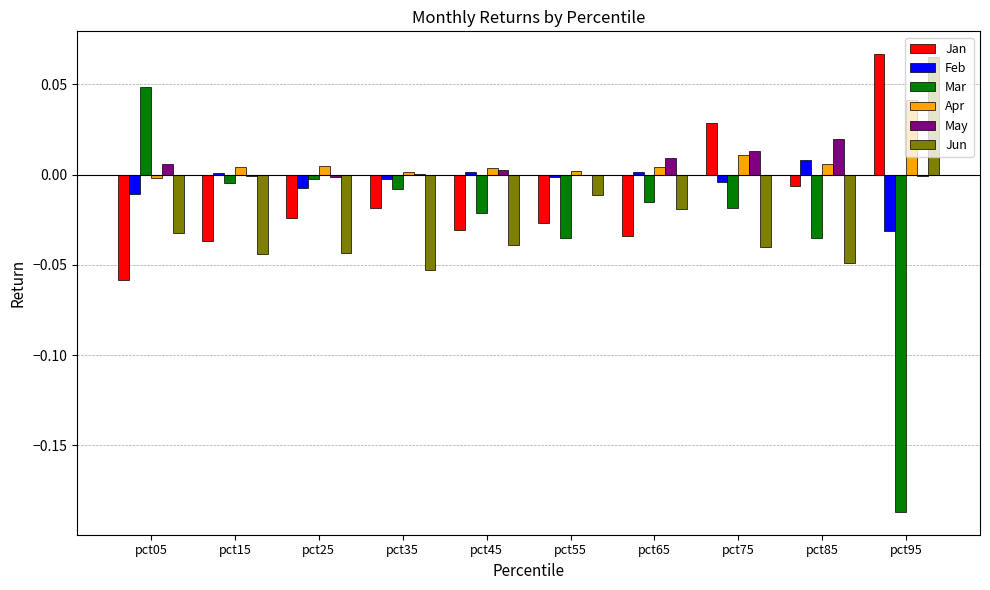

Where does the Mar series first go above 0?

pct05